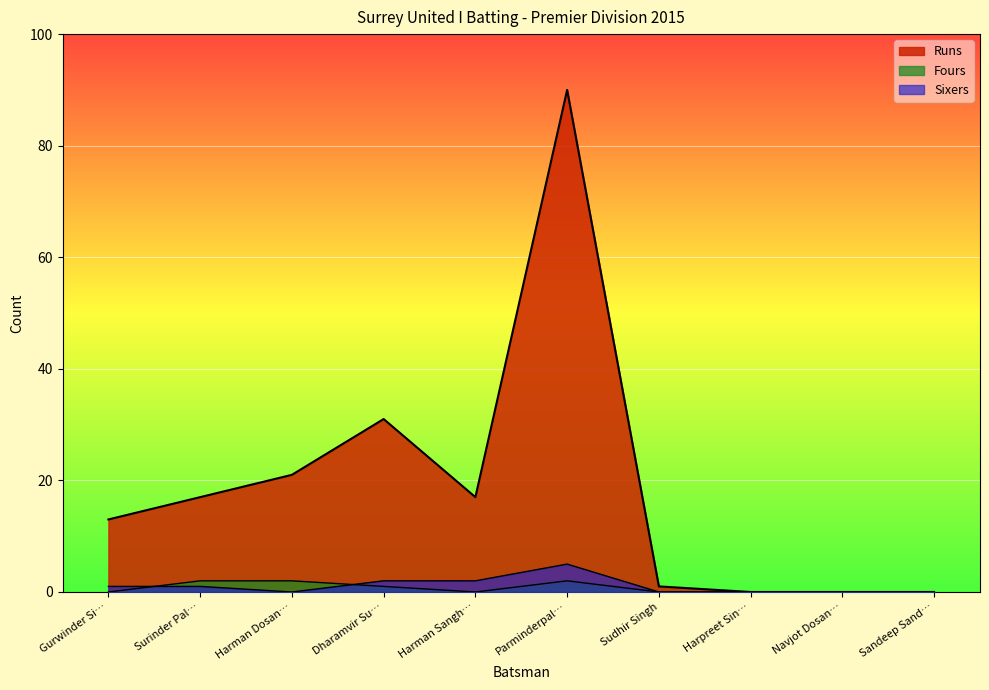

How many lines are shown in the chart?

3